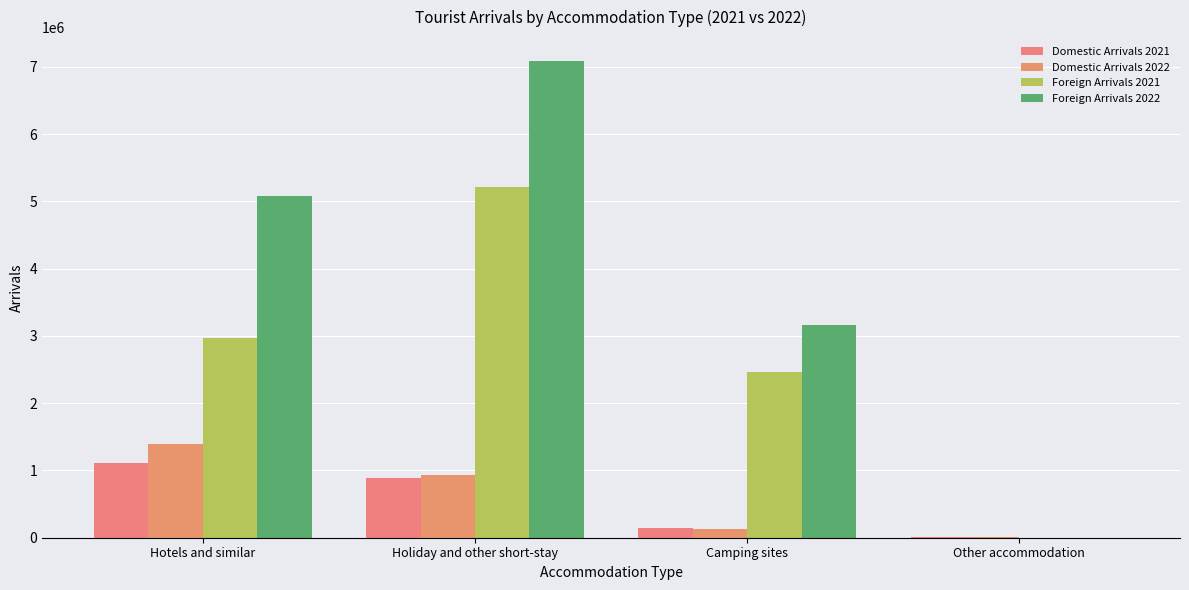

At which label is Foreign Arrivals 2022 closest to 3544216?

Camping sites